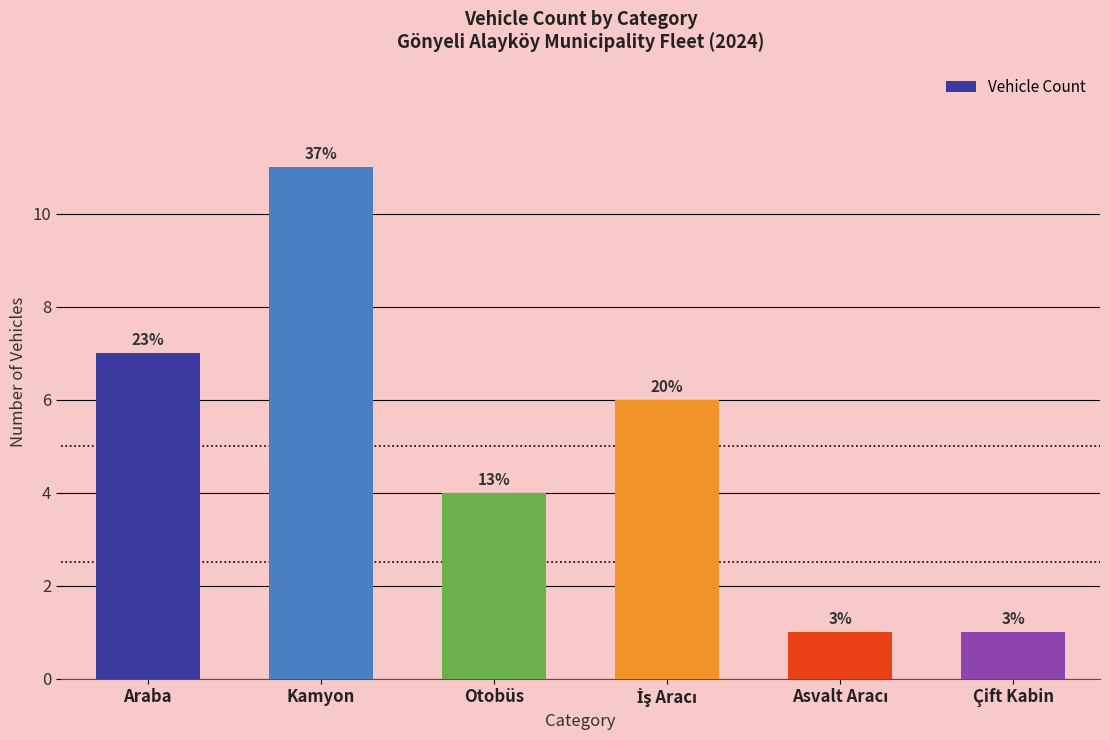

The chart shows a value of 11 at Kamyon. True or false?

True